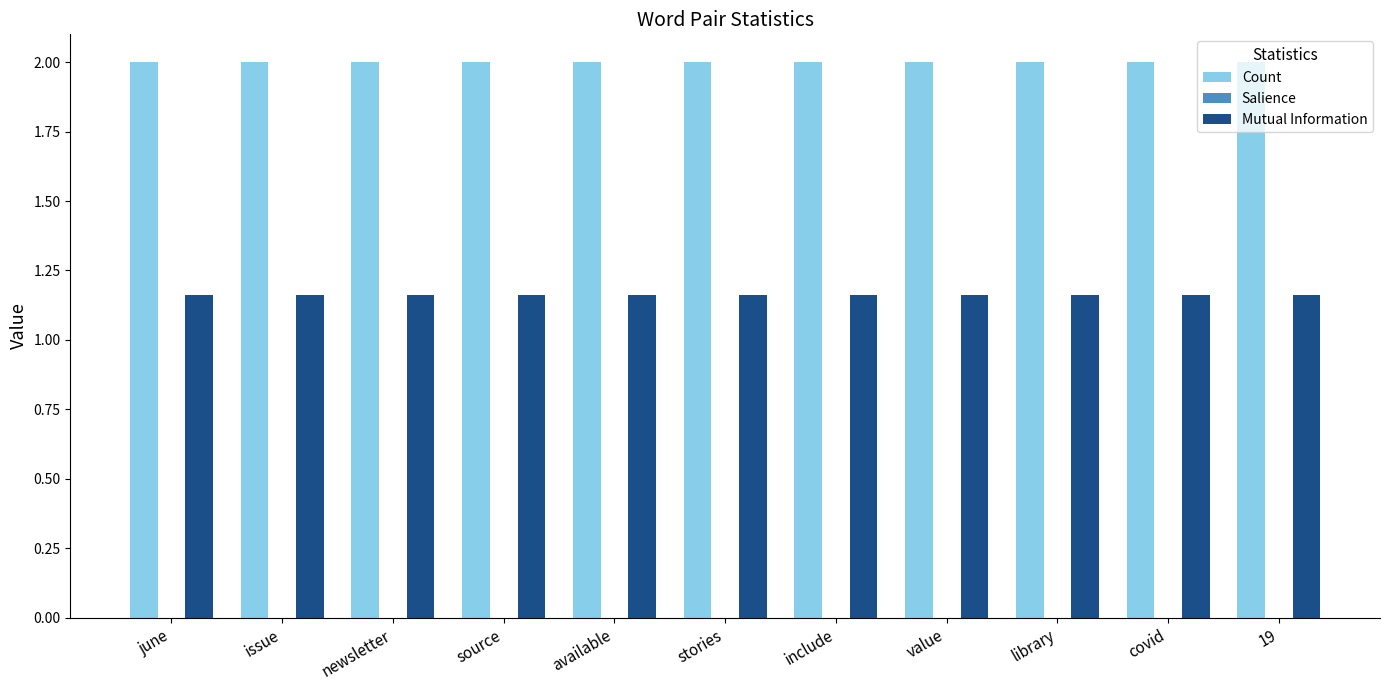

What is the greatest value displayed?

2.0